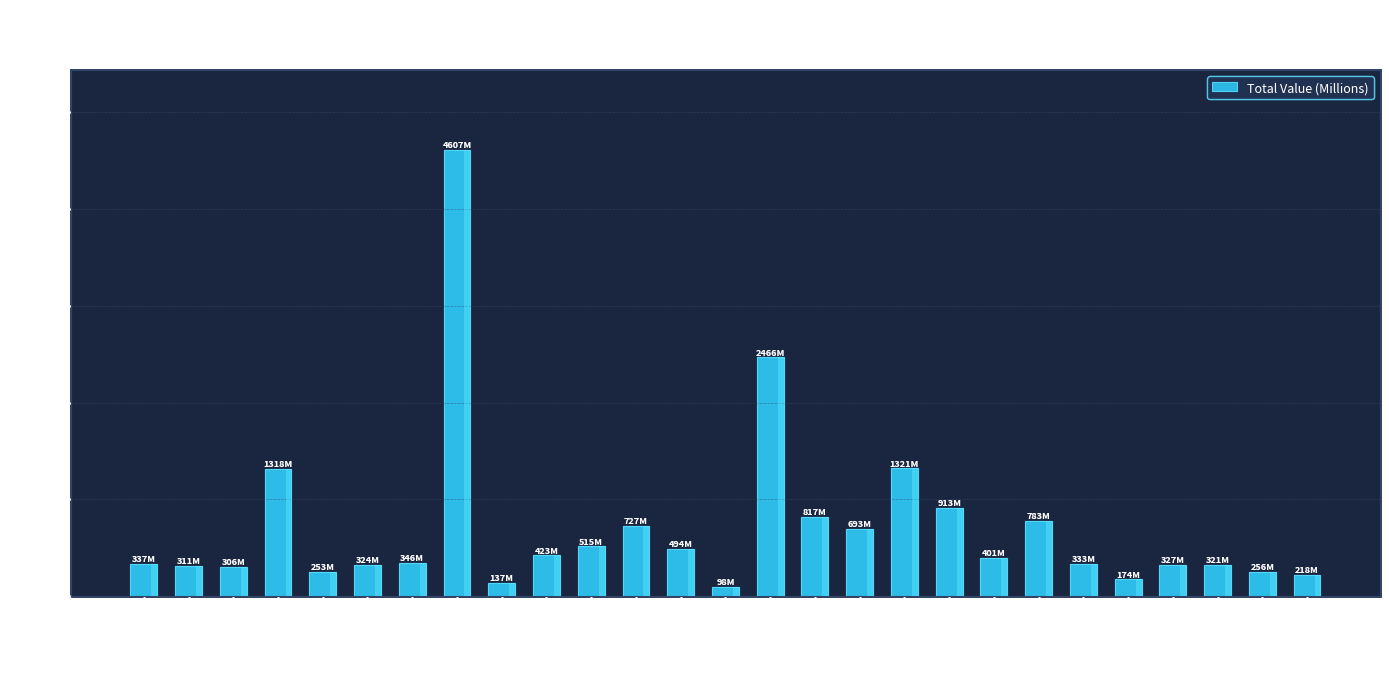

Is it true that the value at Pembroke is 1081.9?

False